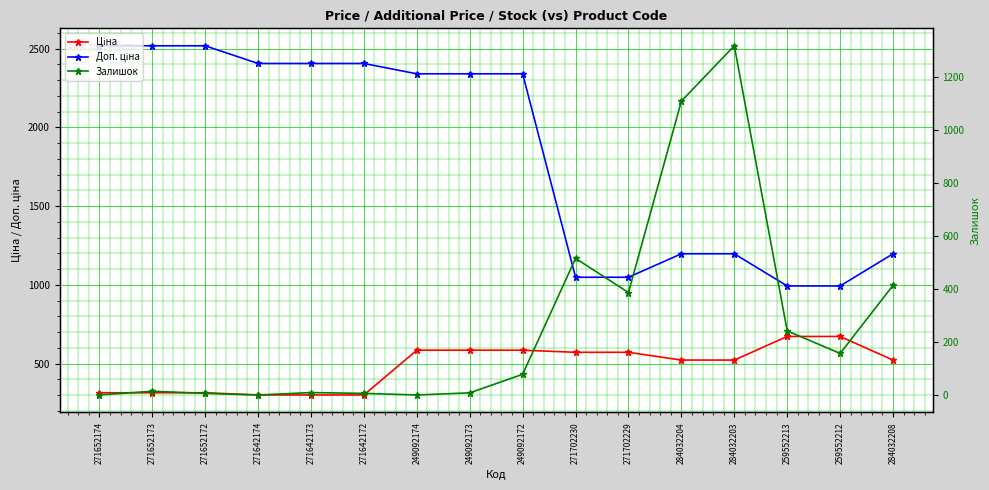

Which category has the lowest value across all series?

271652174